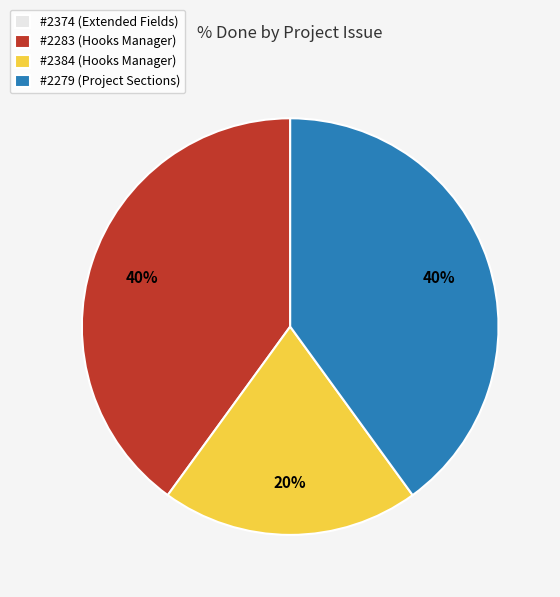

The #2279 (Project Sections) slice represents 40% of the pie. True or false?

True